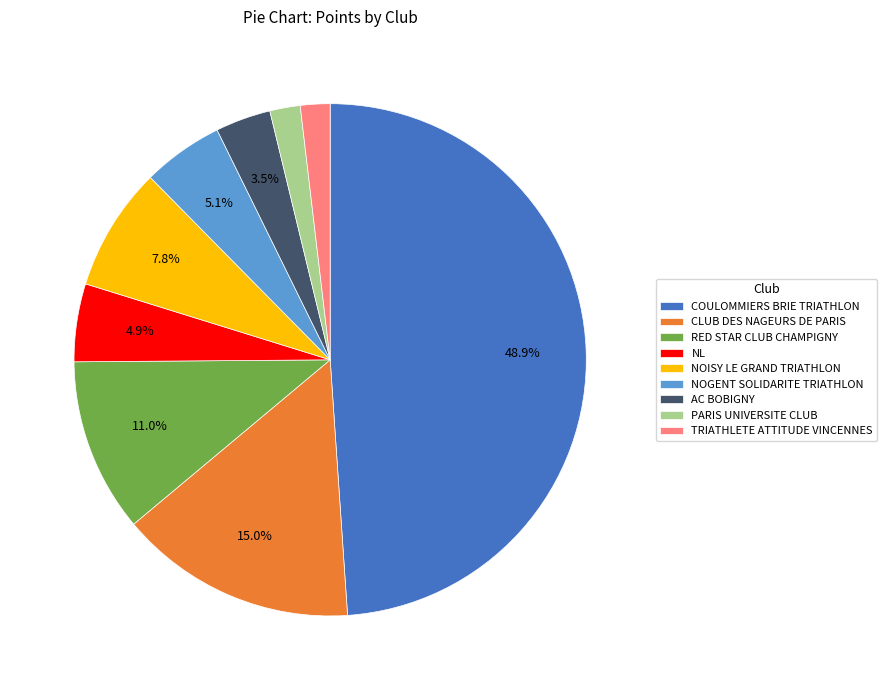

Is there any slice that represents more than half of the pie?

No